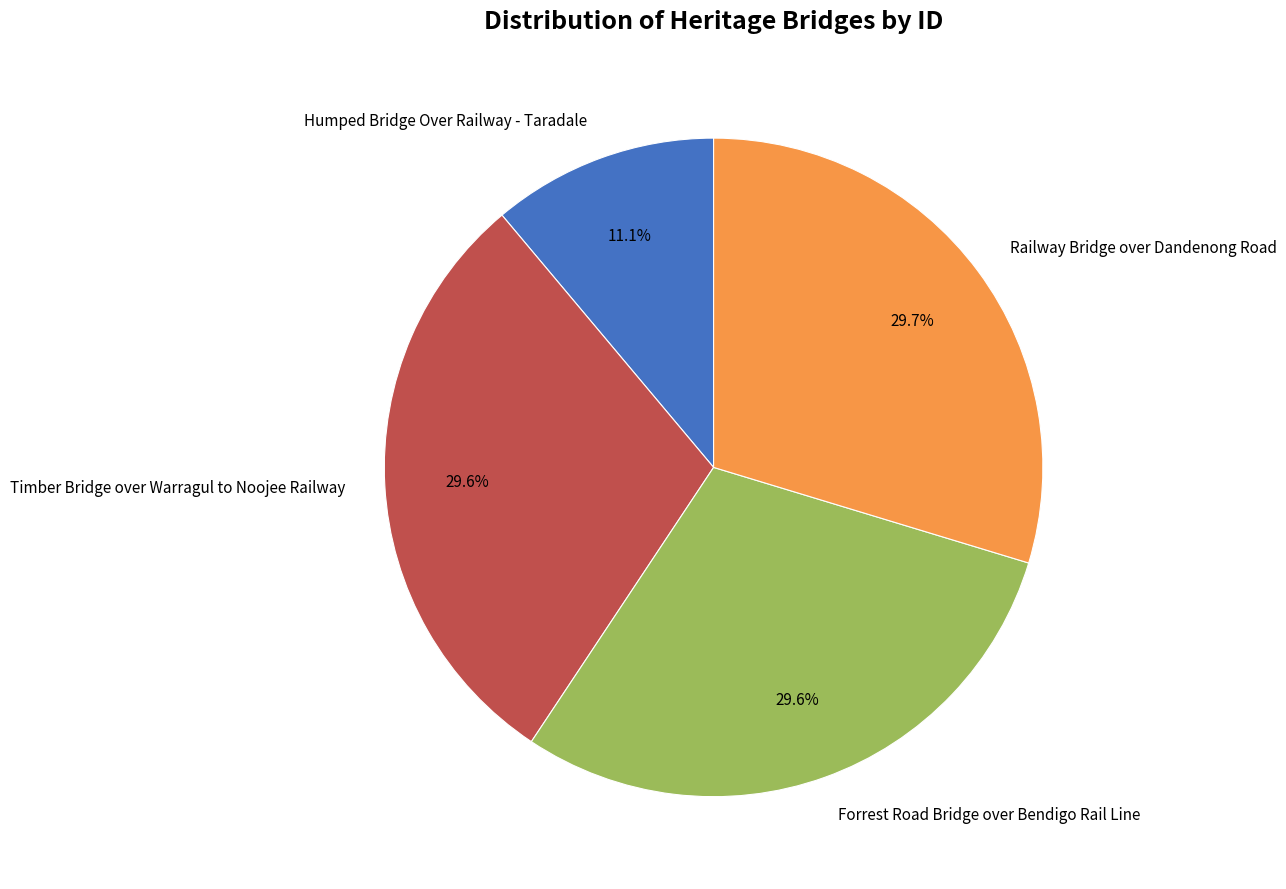

Which slice is the smallest?

Humped Bridge Over Railway - Taradale